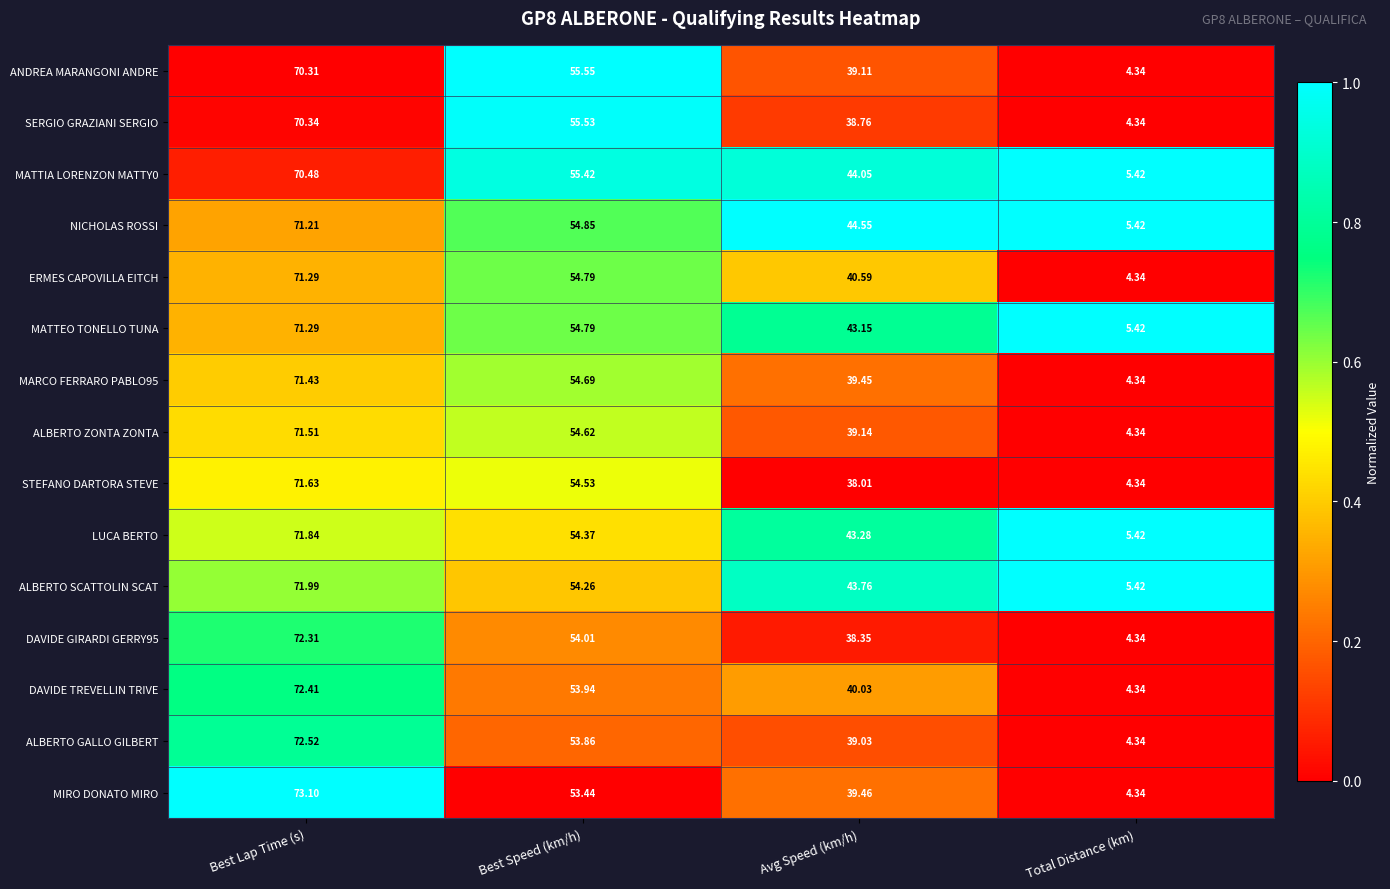

Where does the ALBERTO ZONTA ZONTA series first go above 54?

Best Lap Time (s)